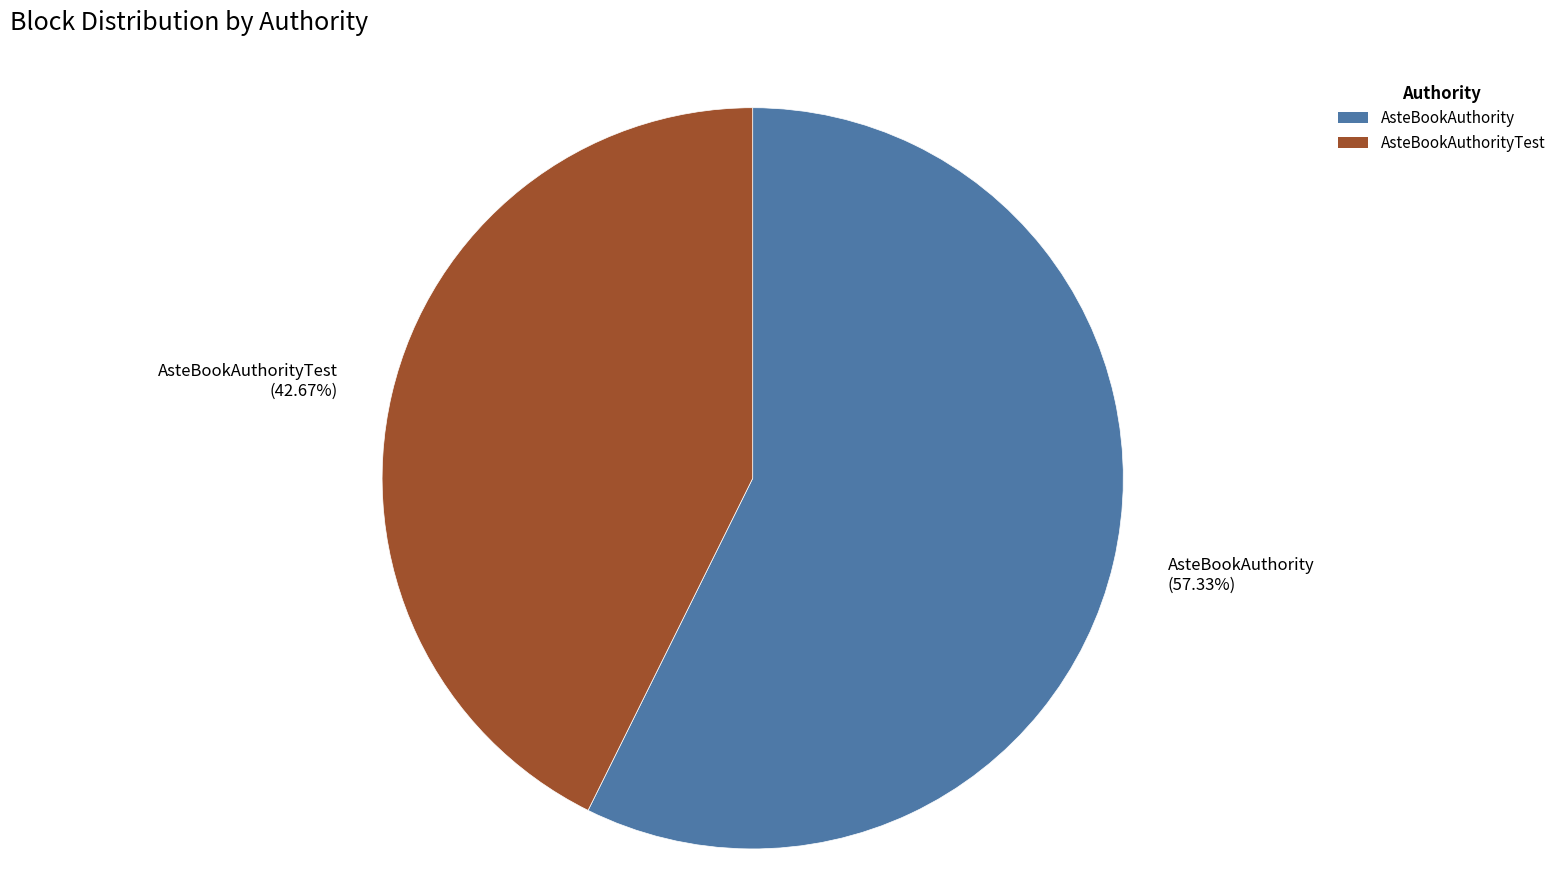

Combined, do AsteBookAuthority (57.33%) and AsteBookAuthorityTest (42.67%) account for over 50%?

Yes